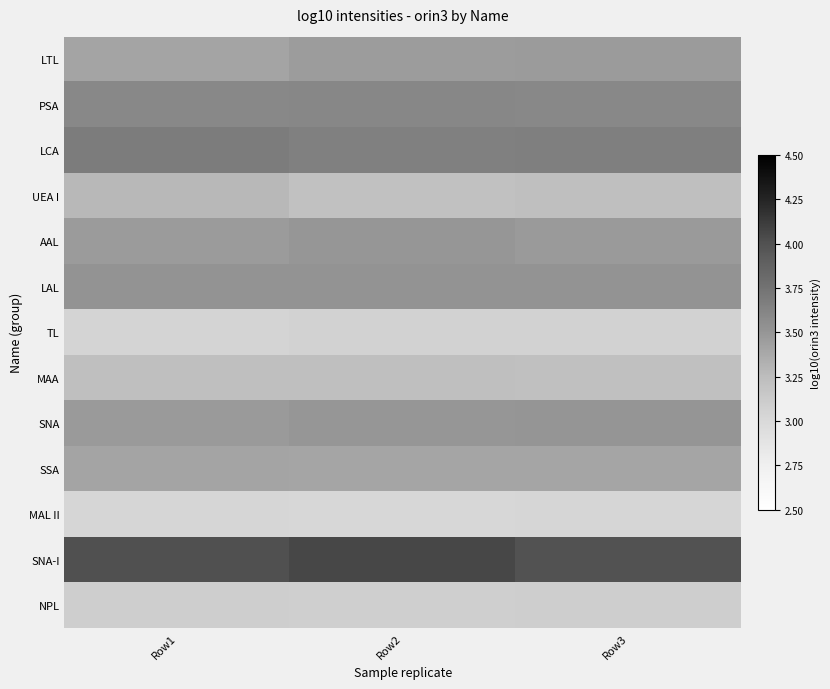

What is the difference between the highest and lowest values at Row2?

1.0